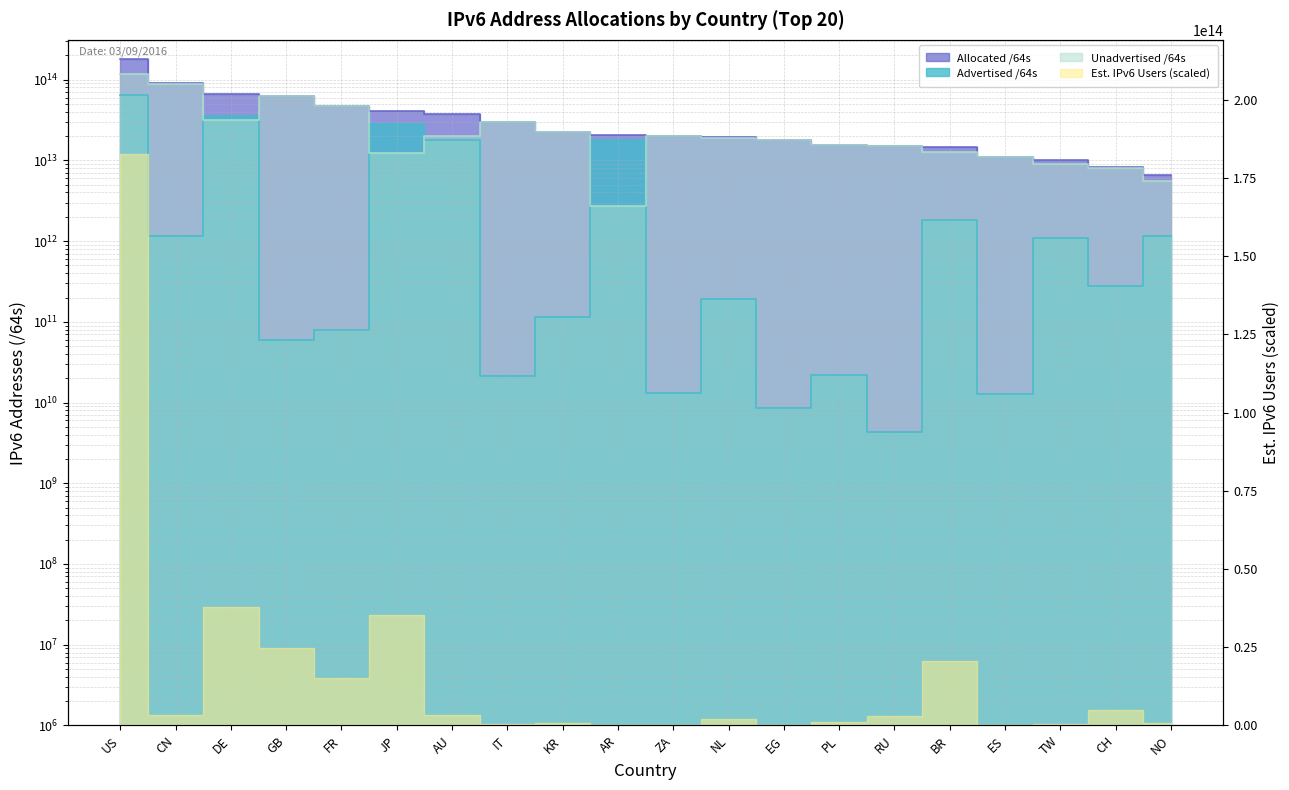

Where does the Unadvertised /64s series first go above 19185636343808?

US